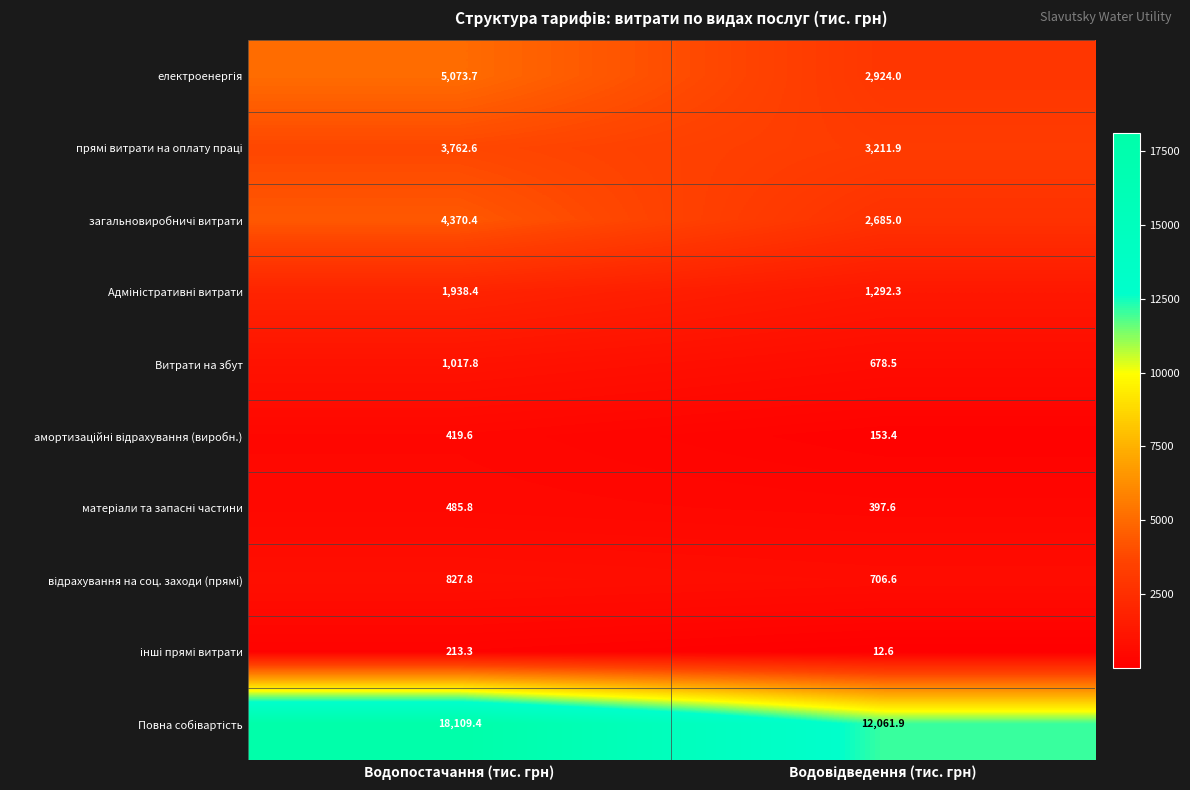

At how many categories does at least one series exceed 1941?

2